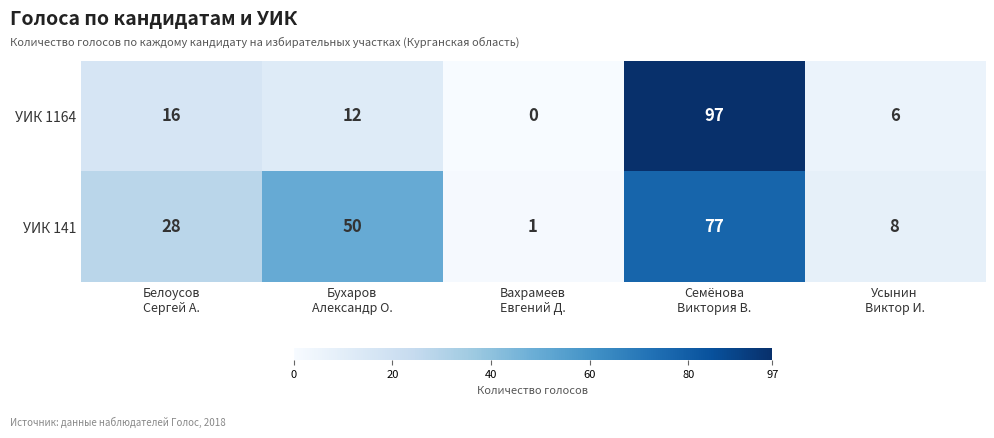

Count the number of categories in the chart.

5